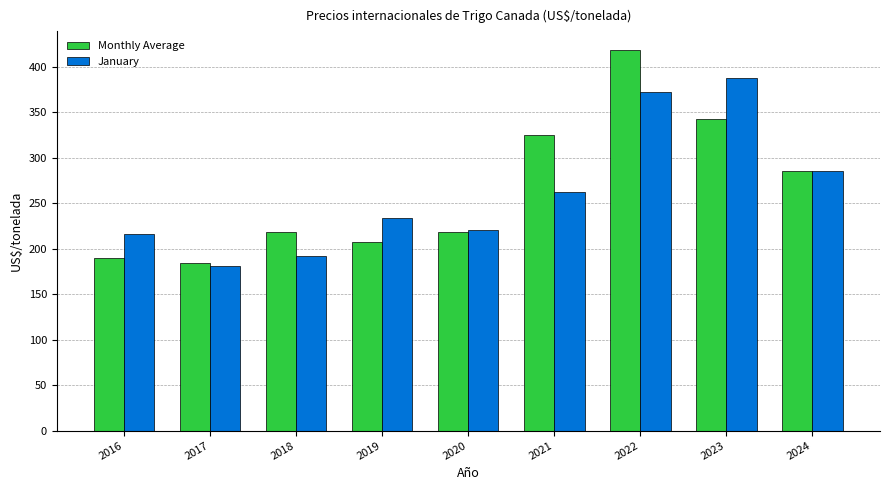

Which series has the largest range (max minus min)?

Monthly Average